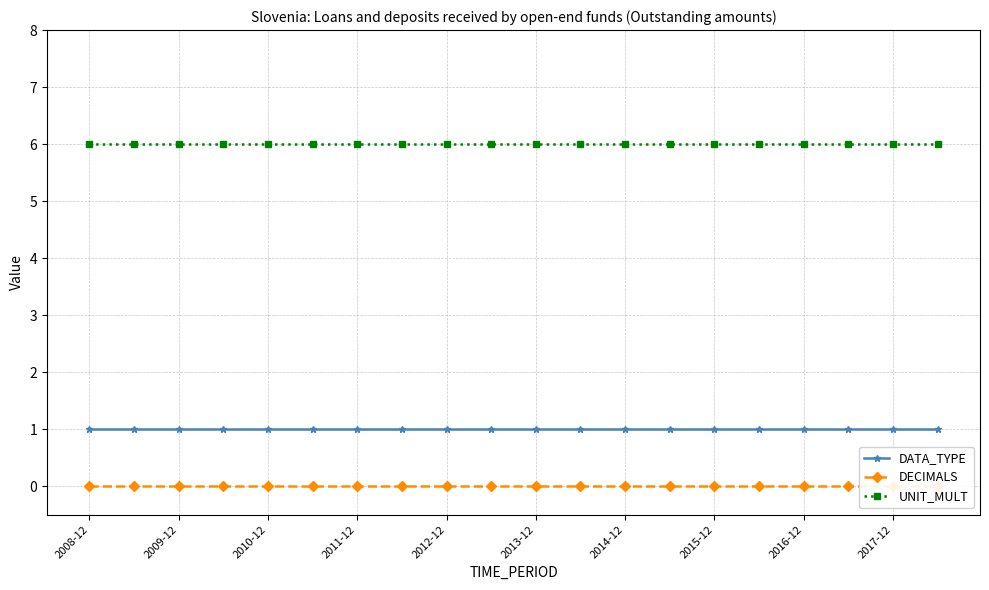

What is the highest value of the UNIT_MULT series?

6